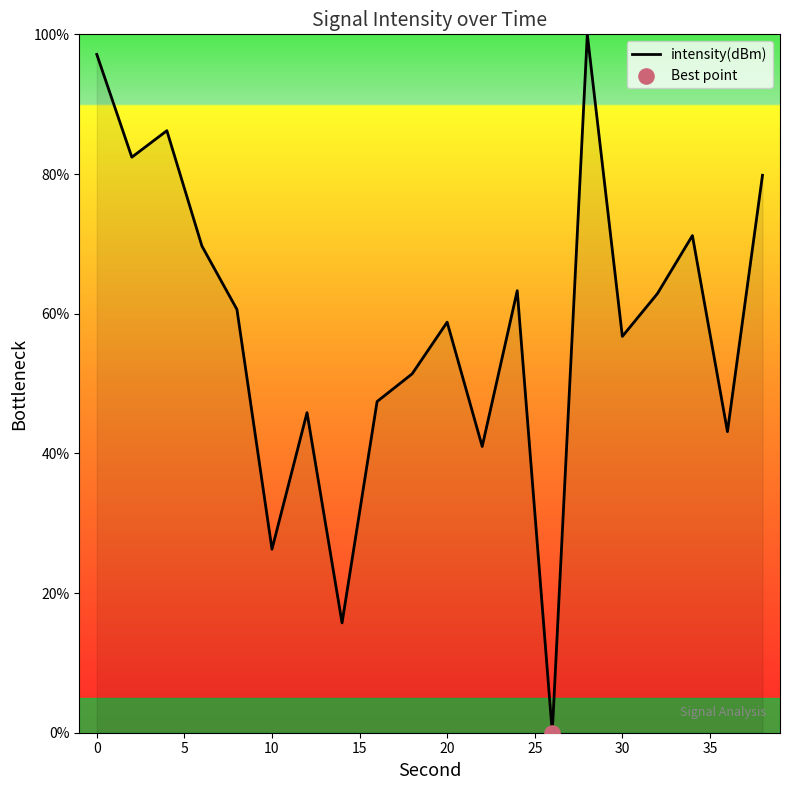

What is the maximum value shown in the chart?

100.0